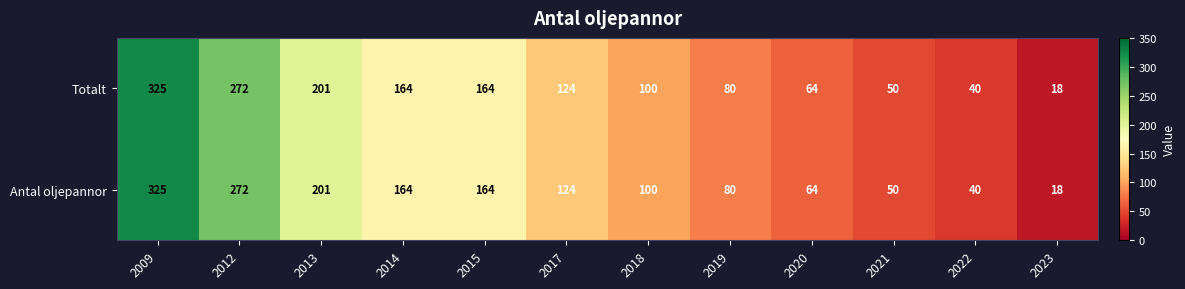

What is the sum of all Antal oljepannor values?

1602